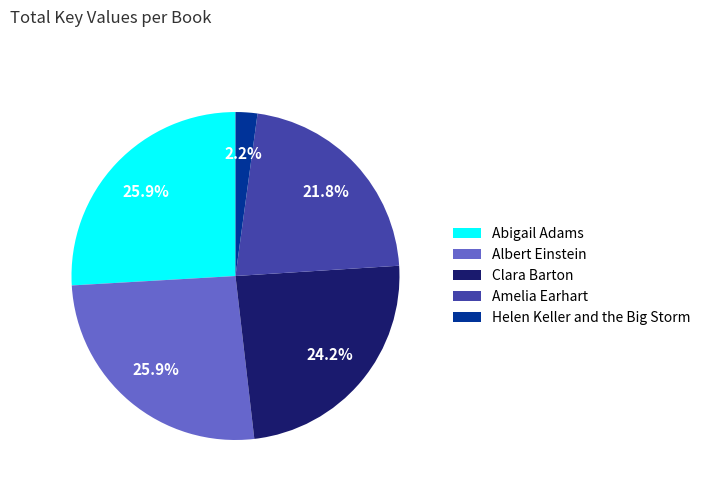

To the nearest percent, what portion does Abigail Adams represent?

26%